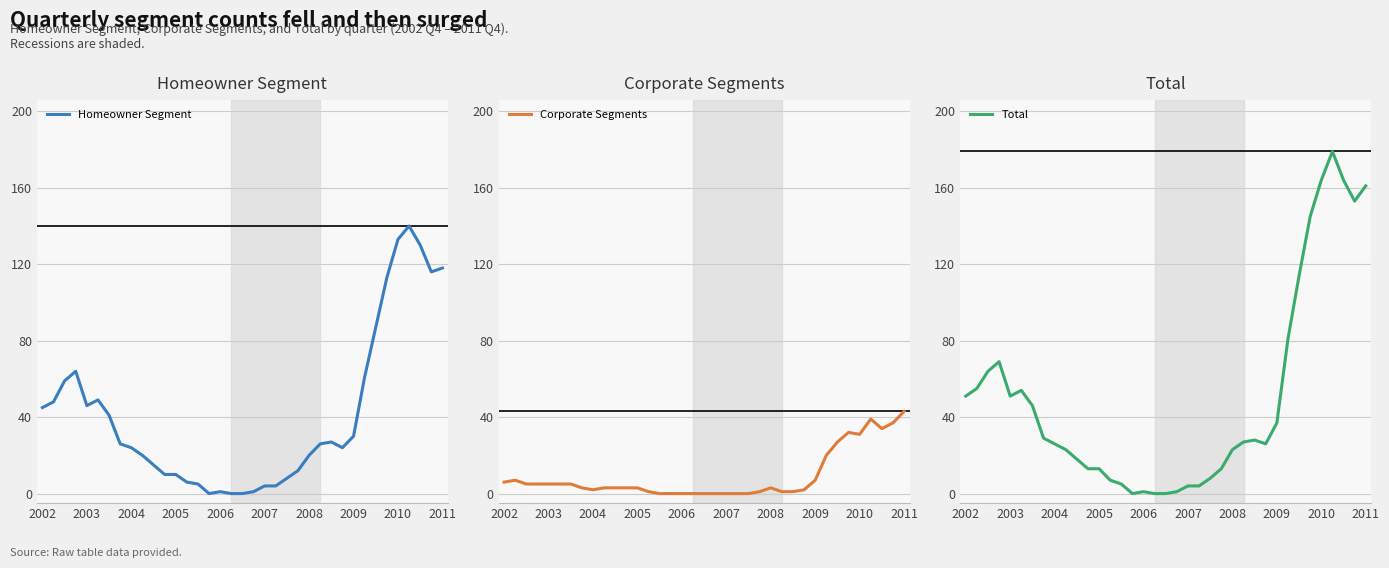

What is the highest value of the Homeowner Segment series?

140